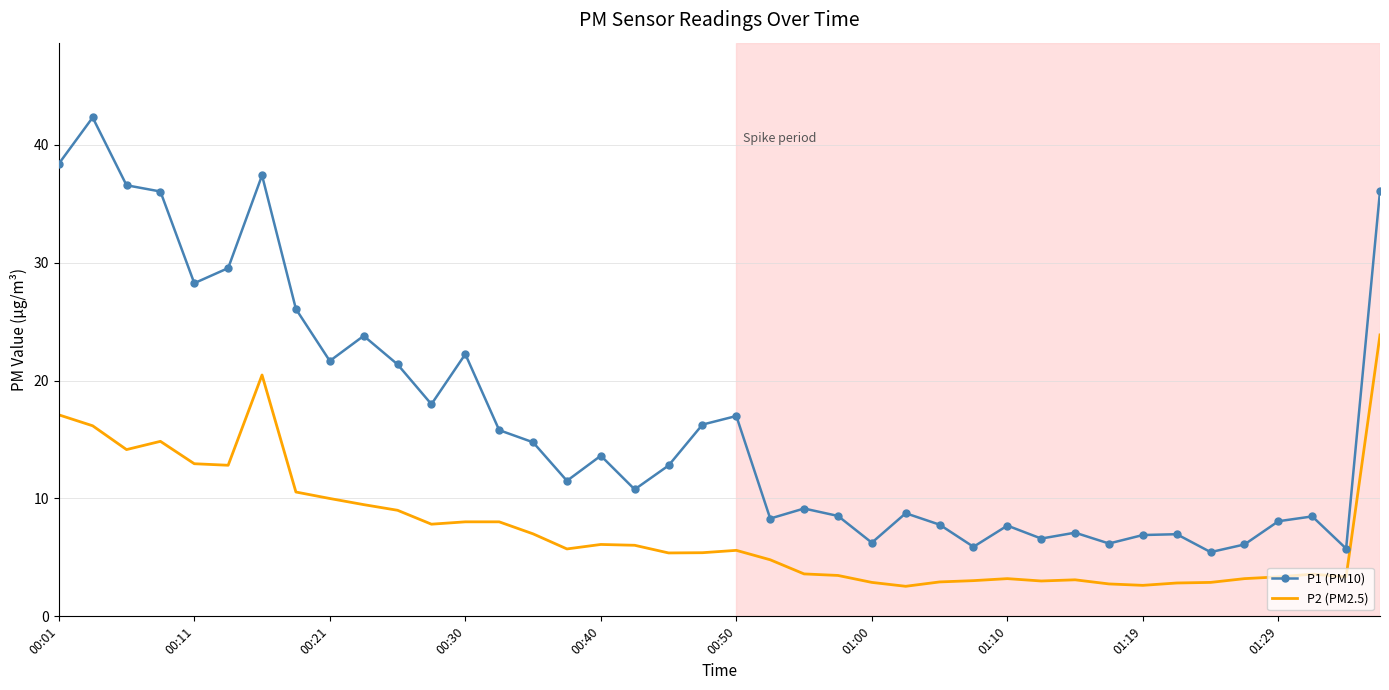

List the series in order of their peak value, lowest first.

P2 (PM2.5), P1 (PM10)